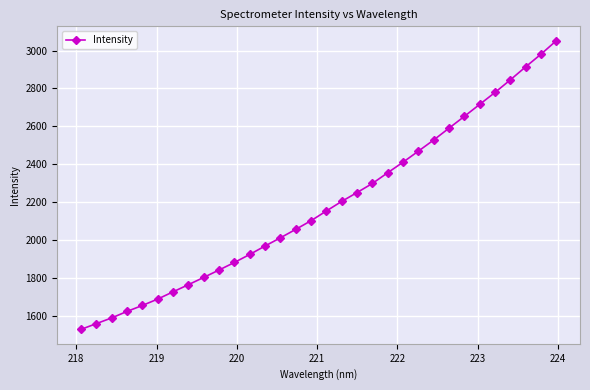

How many categories are shown in the chart?

32